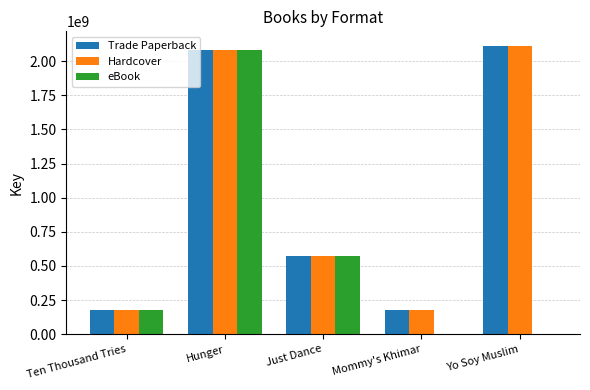

What is the total value across all series at Mommy's Khimar?

351190380